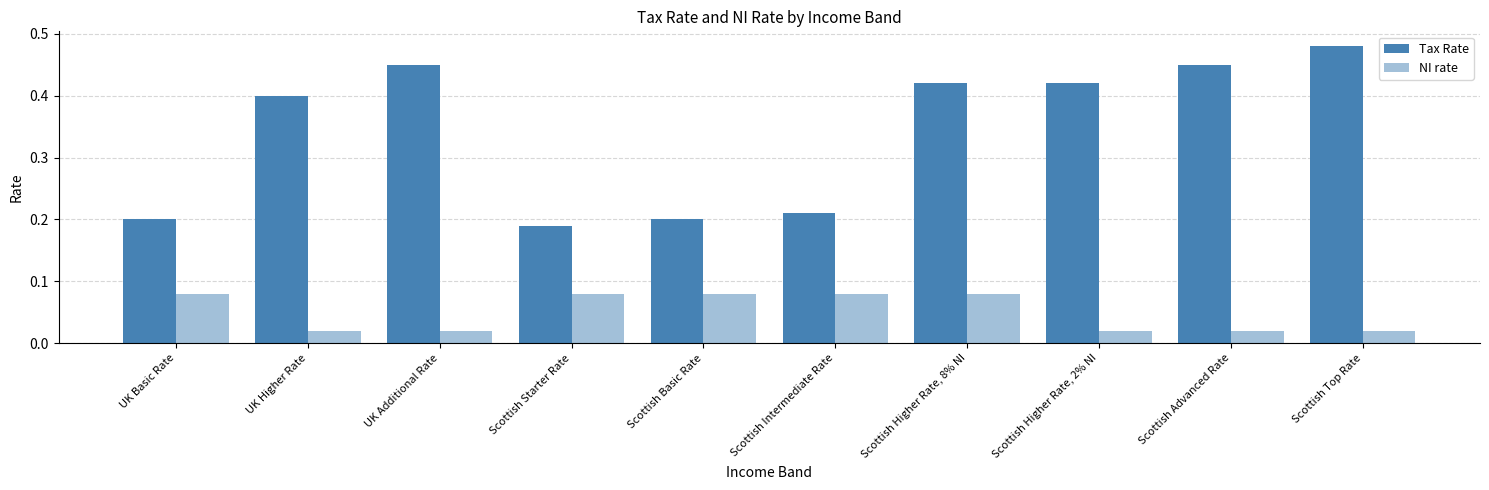

Are the bars horizontal?

No